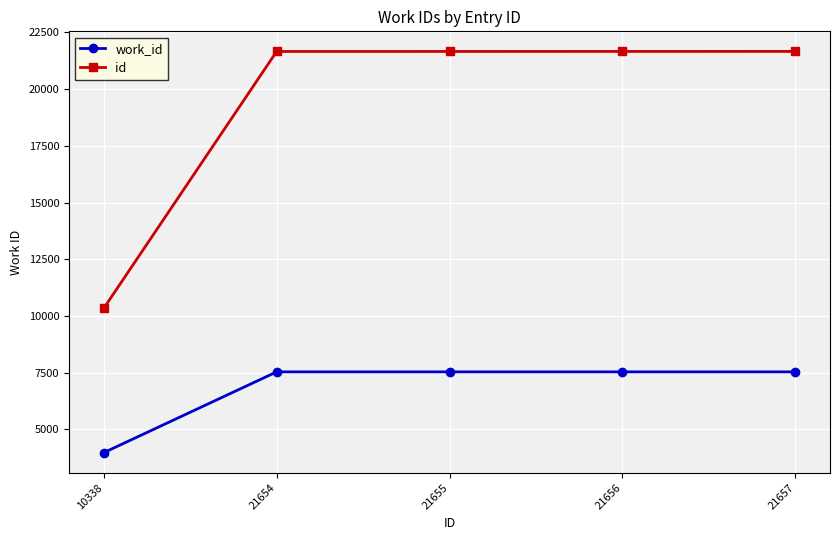

How many data points in work_id are less than 7539?

1